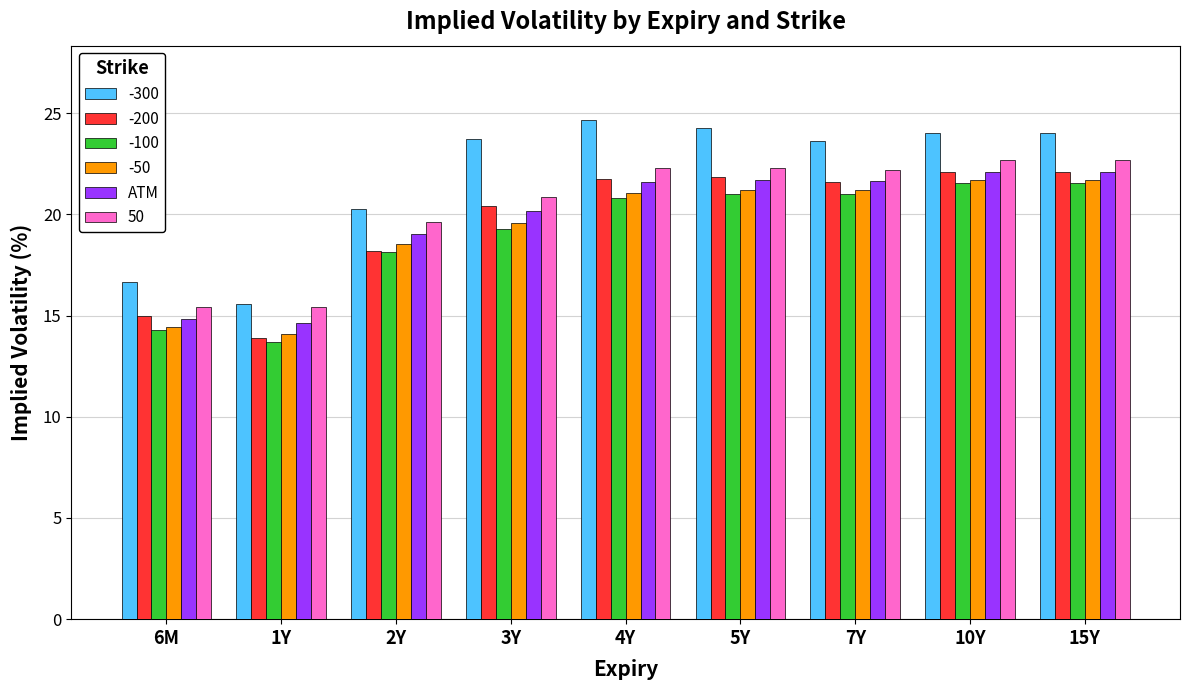

The value of ATM at 3Y is 26.8. True or false?

False